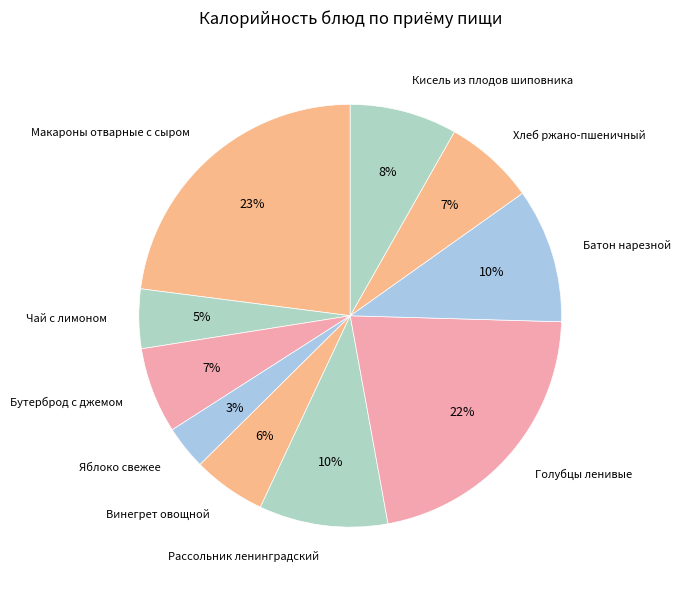

The Винегрет овощной slice represents 1% of the pie. True or false?

False